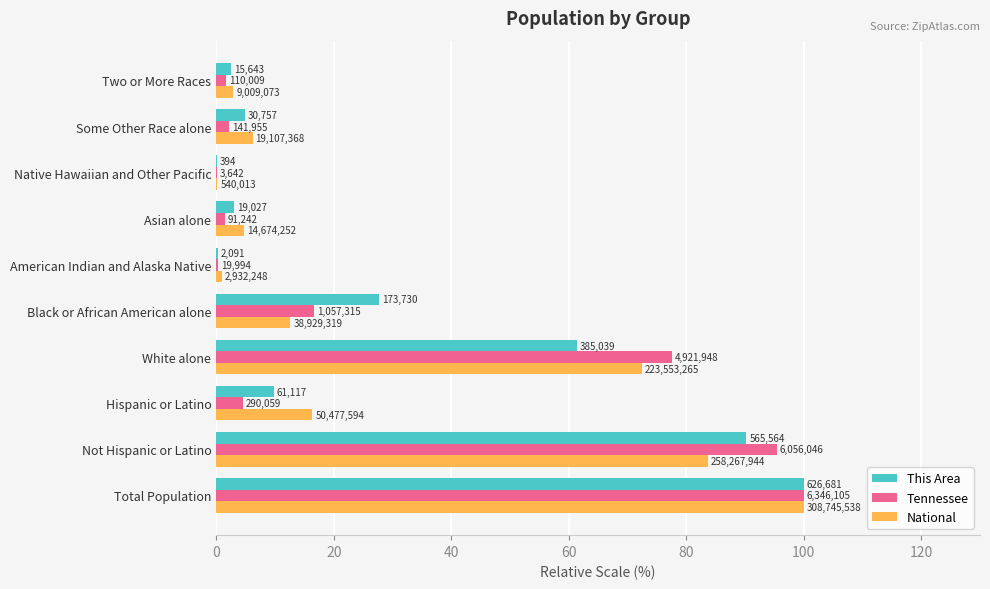

Reading left to right, transcribe all the data shown in this chart.

This Area: 100.0	90.2	9.8	61.4	27.7	0.3	3.0	0.1	4.9	2.5
Tennessee: 100.0	95.4	4.6	77.6	16.7	0.3	1.4	0.1	2.2	1.7
National: 100.0	83.7	16.3	72.4	12.6	0.9	4.8	0.2	6.2	2.9